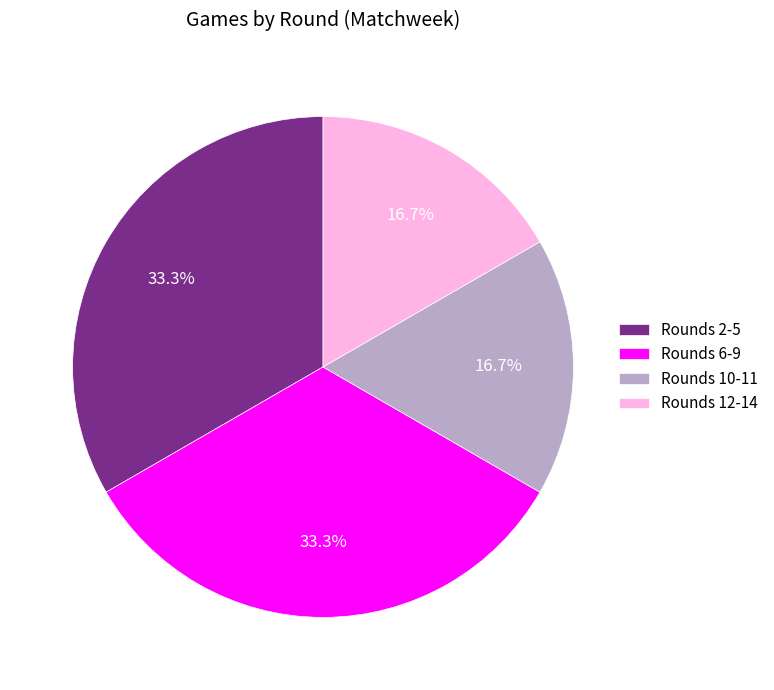

Is Rounds 2-5 the majority of the pie?

No